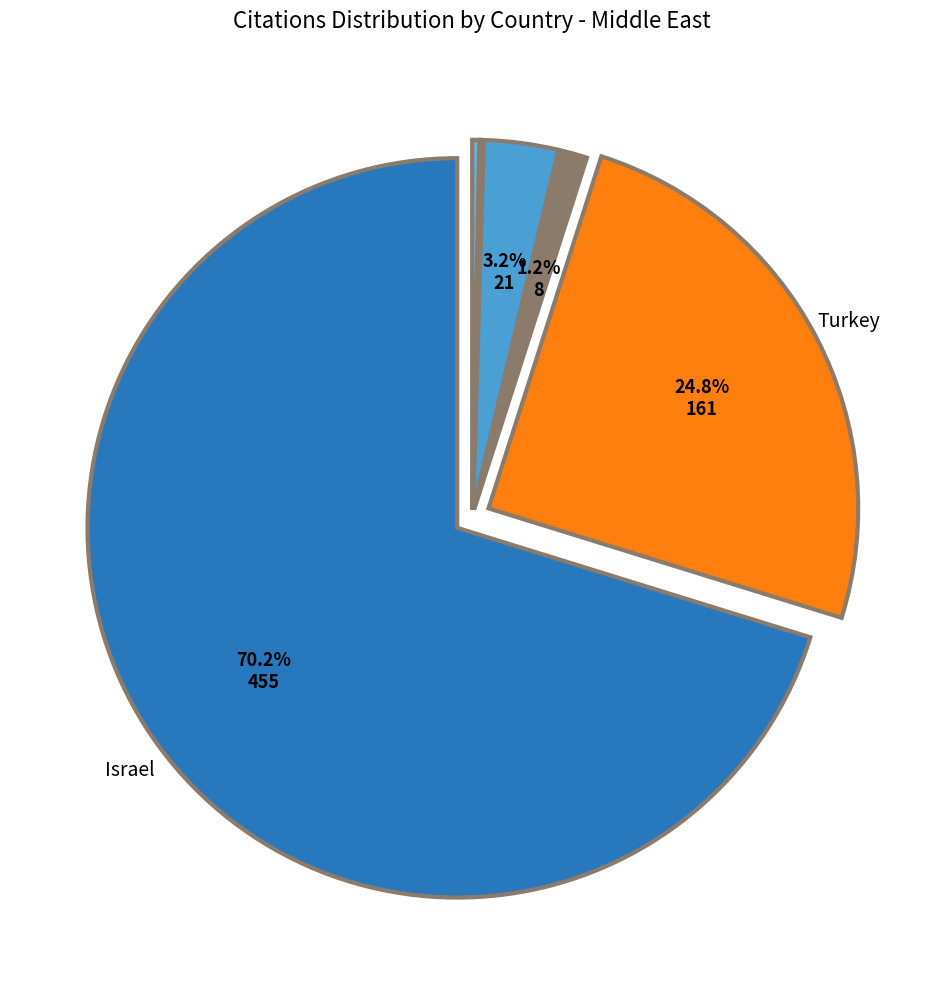

How many slices are in this pie chart?

7